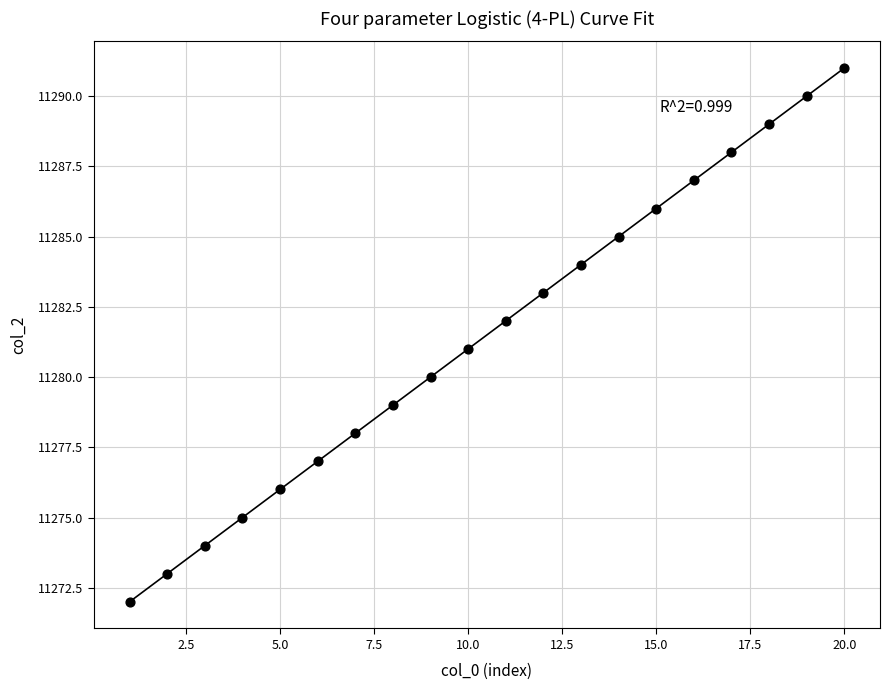

What is the range of Y values (max minus min)?

19